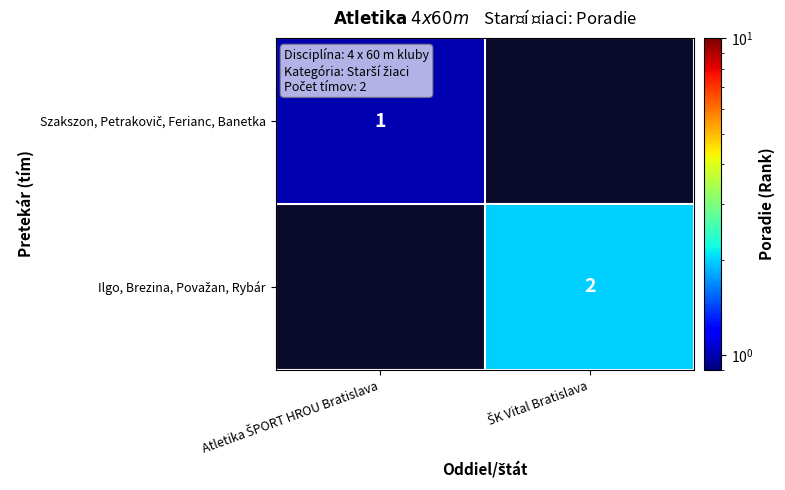

Where is Szakszon, Petrakovič, Ferianc, Banetka nearest to the value 1?

Atletika ŠPORT HROU Bratislava